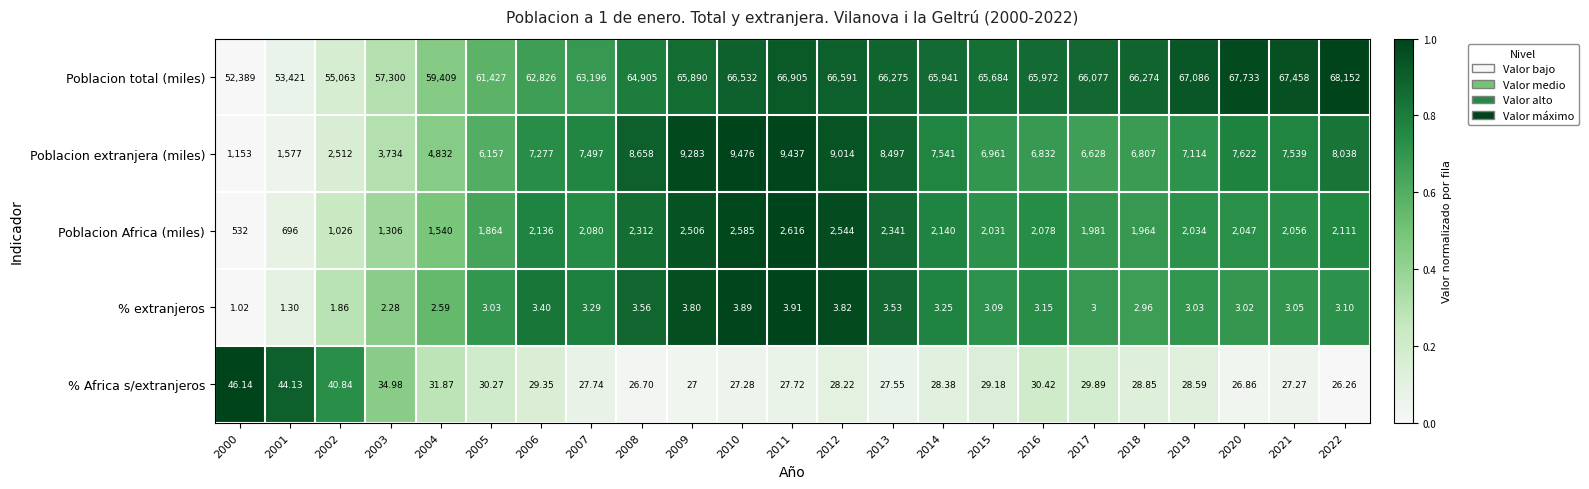

Is the value of Poblacion Africa (miles) at 2019 greater than the value of % extranjeros at 2018?

Yes